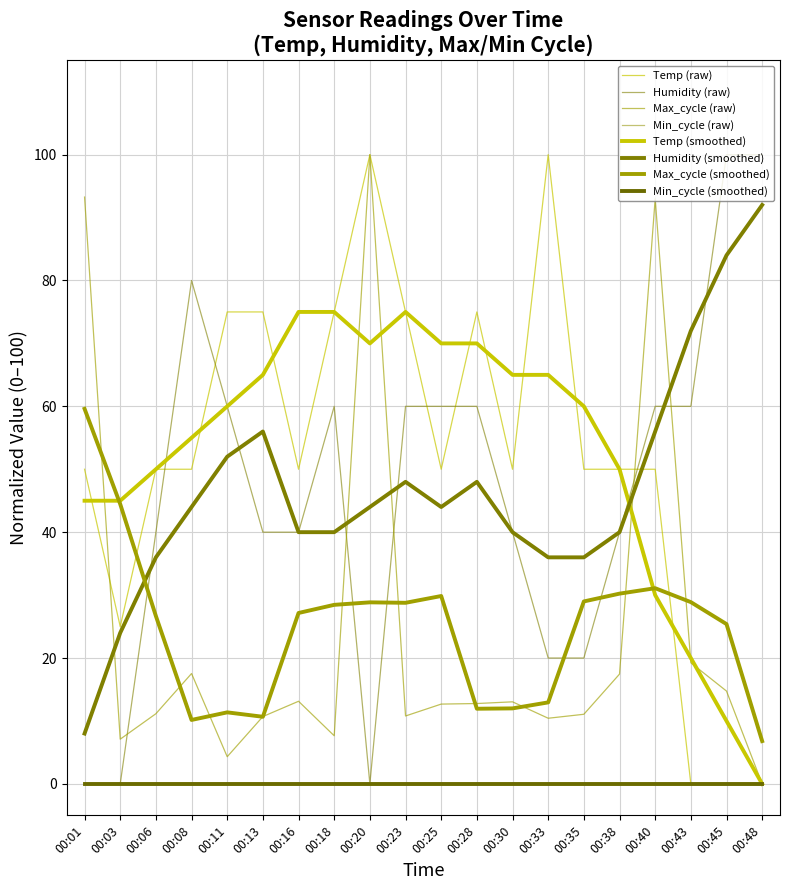

Is this an area chart (filled region under the line)?

No